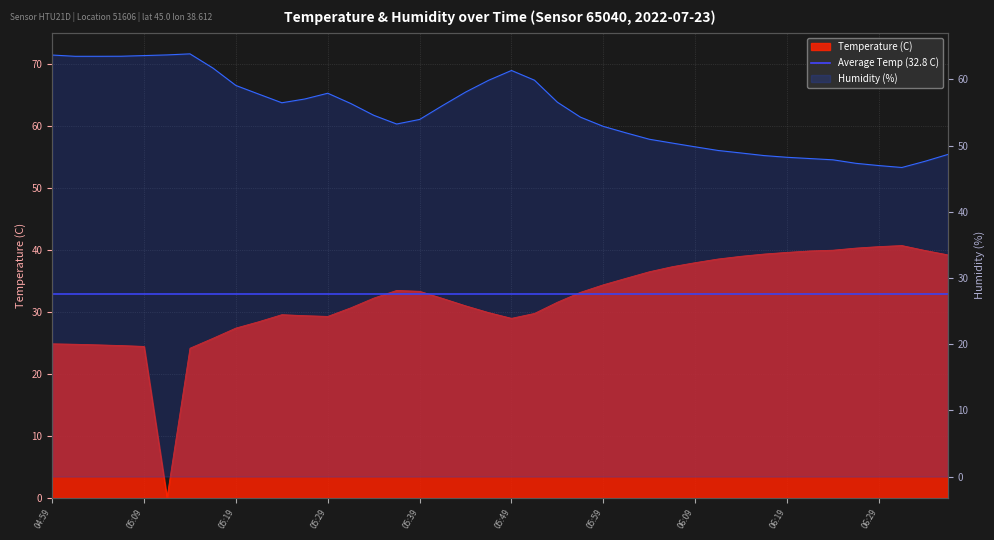

What position from the left is 05:46?

20